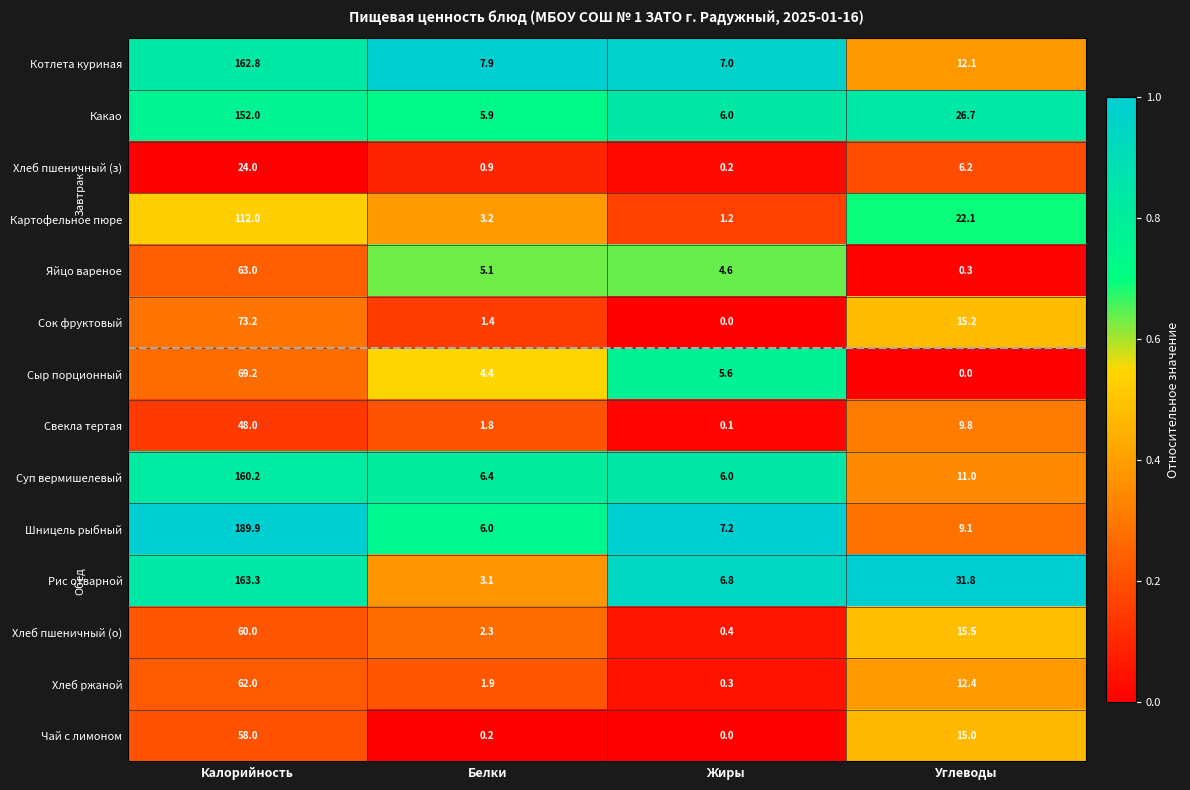

List the series in order of their peak value, highest first.

Шницель рыбный, Рис отварной, Котлета куриная, Суп вермишелевый, Какао, Картофельное пюре, Сок фруктовый, Сыр порционный, Яйцо вареное, Хлеб ржаной, Хлеб пшеничный (о), Чай с лимоном, Свекла тертая, Хлеб пшеничный (з)